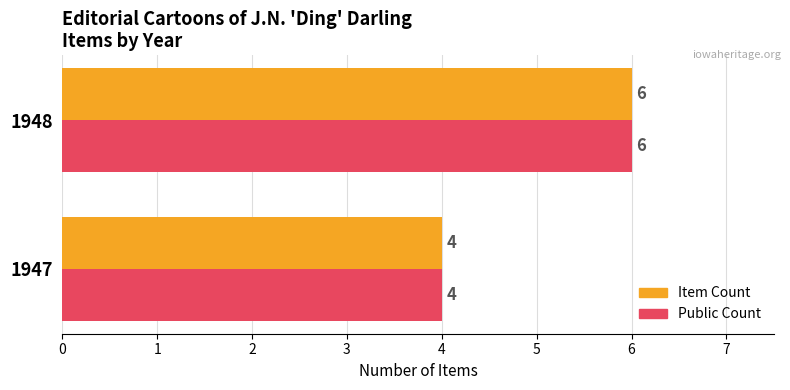

Is it true that Item Count equals 4 at 1947?

True